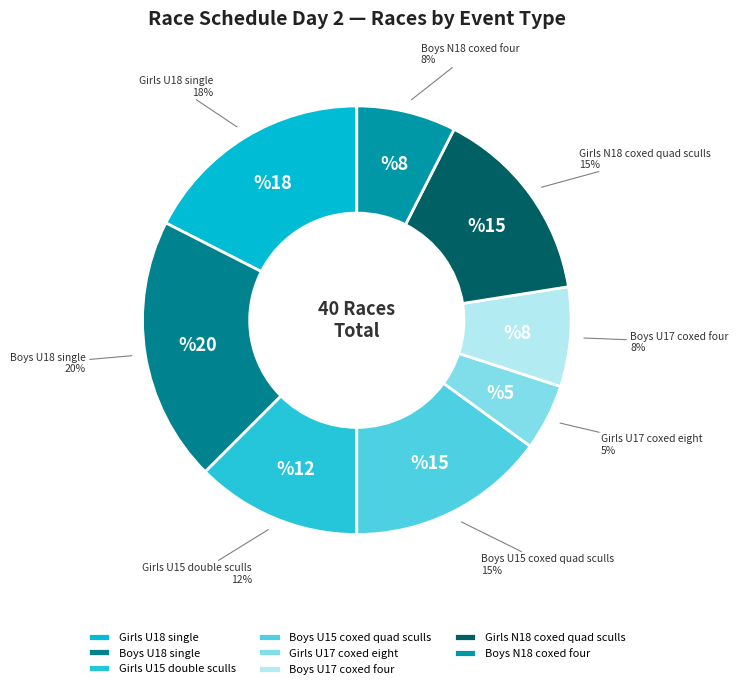

What percentage is the Girls U17 coxed eight slice, to the nearest percent?

5%